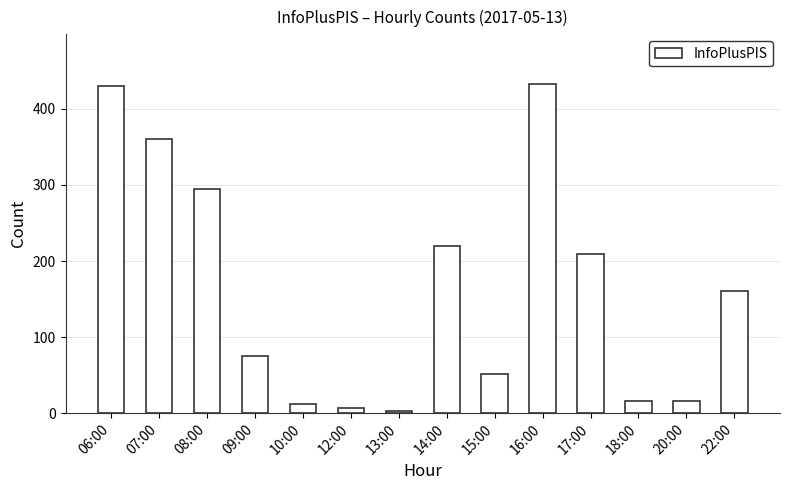

The chart shows a value of 113 at 17:00. True or false?

False